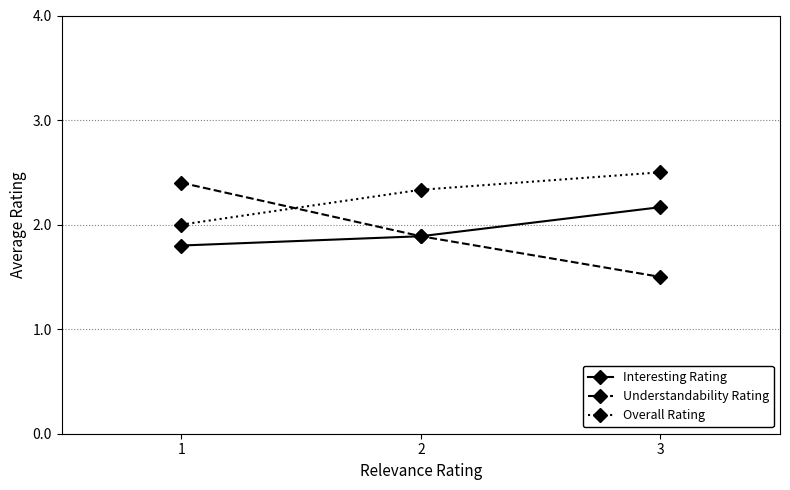

Does the chart display data point markers on the line(s)?

Yes